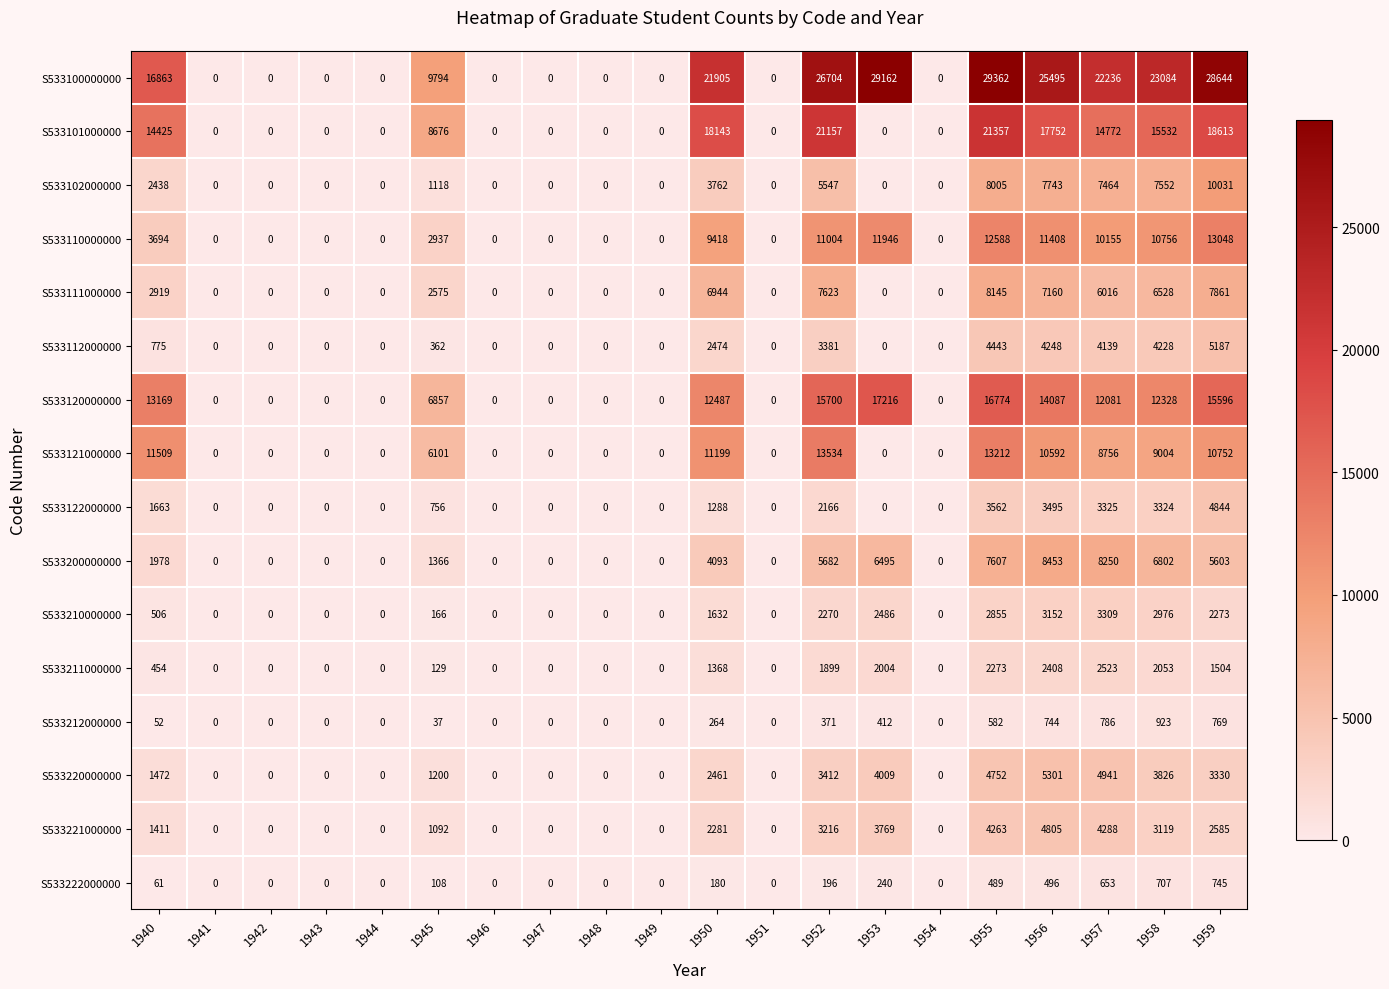

The value of S533120000000 at 1942 is 0. True or false?

True